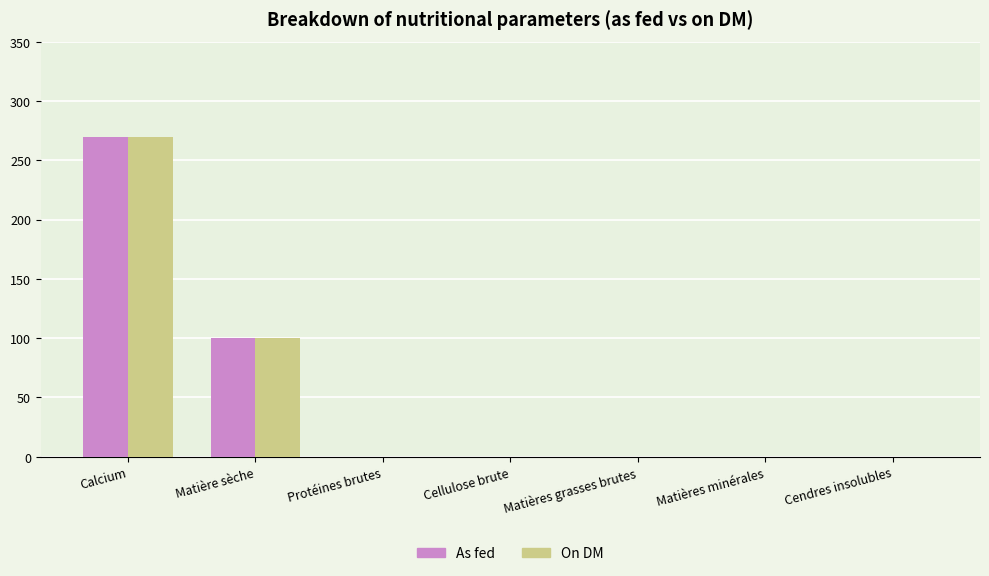

At which category is the sum across all series the highest?

Calcium